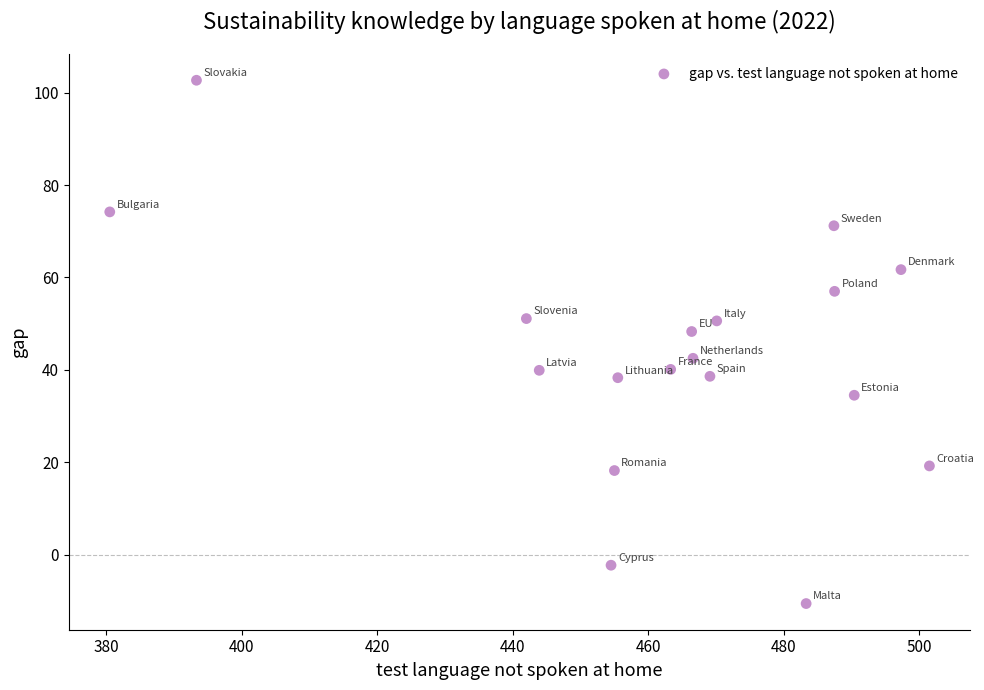

What is the range of X values (max minus min)?

121.0